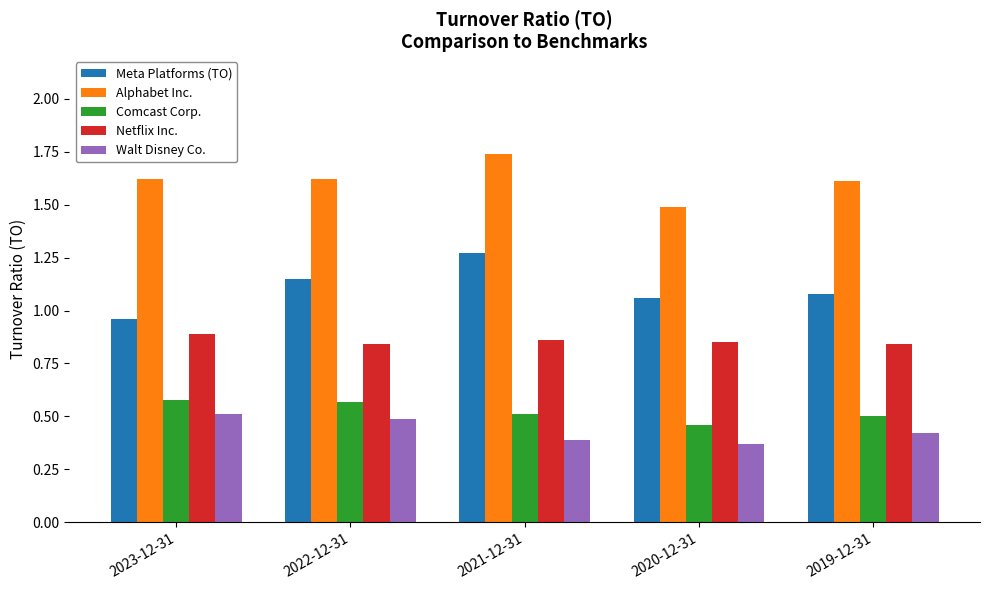

Which series changed the most between 2020-12-31 and 2019-12-31?

Alphabet Inc.